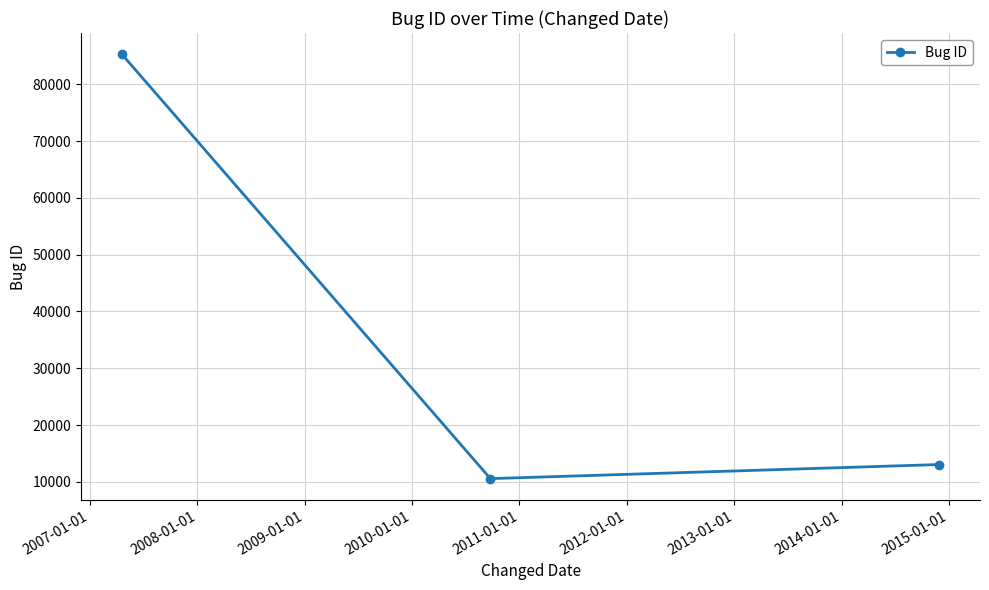

How many data points are less than 13063?

1